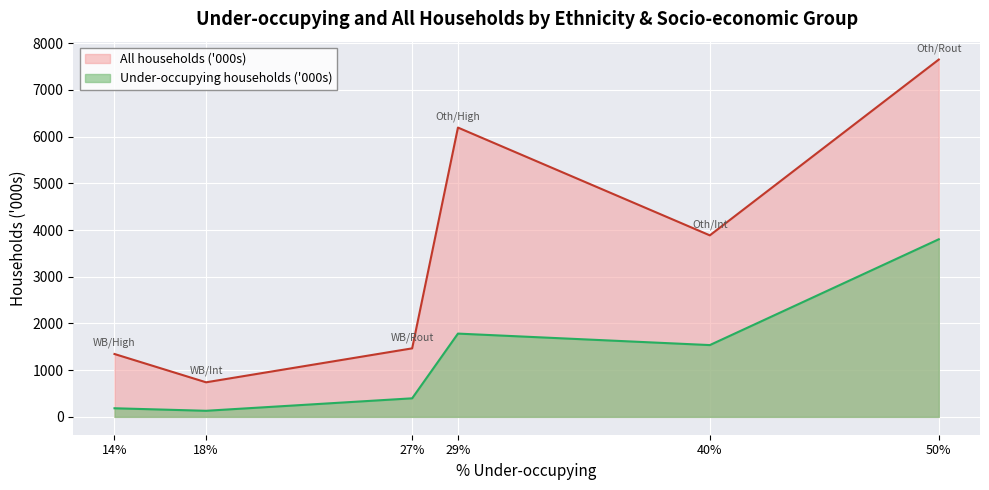

At how many categories does at least one series exceed 2262?

3